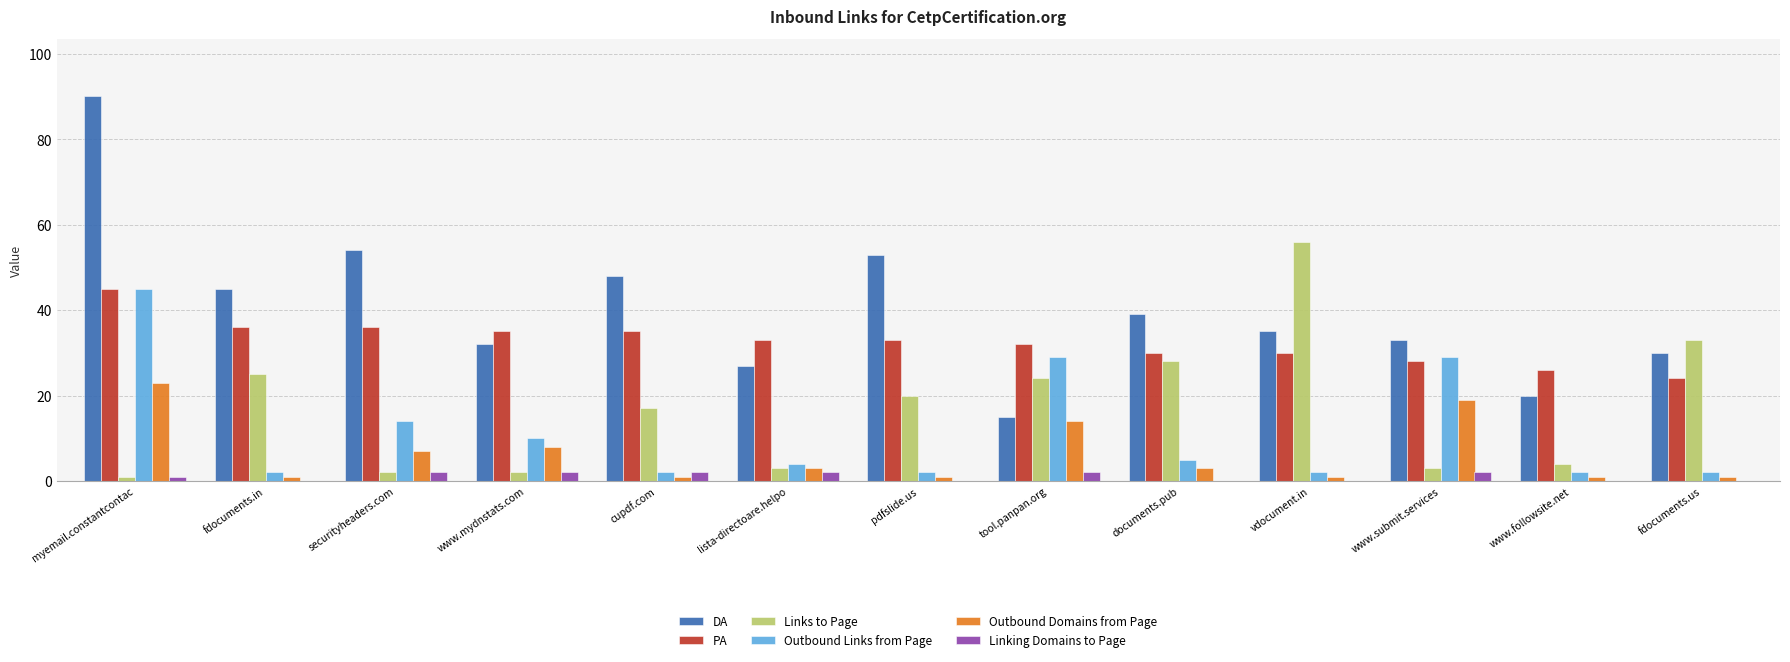

What is the sum of all Linking Domains to Page values?

13